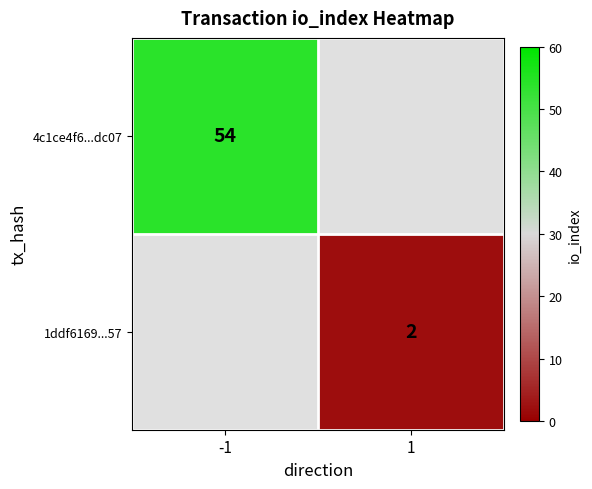

Is it true that 4c1ce4f6...dc07 equals 97 at -1?

False